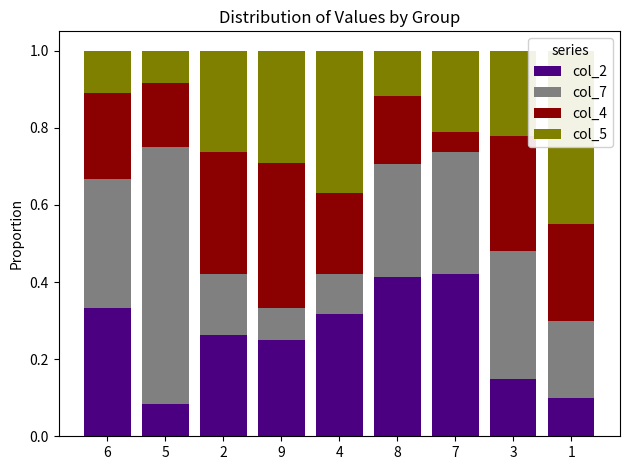

The value of col_5 at 4 is 0.4. True or false?

True